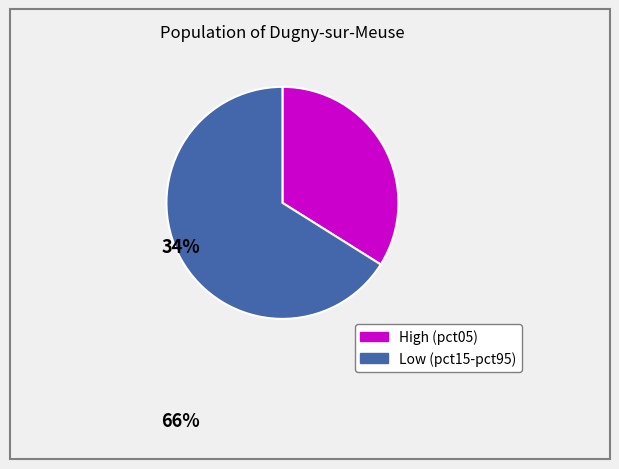

Is there a majority slice in this chart?

Yes